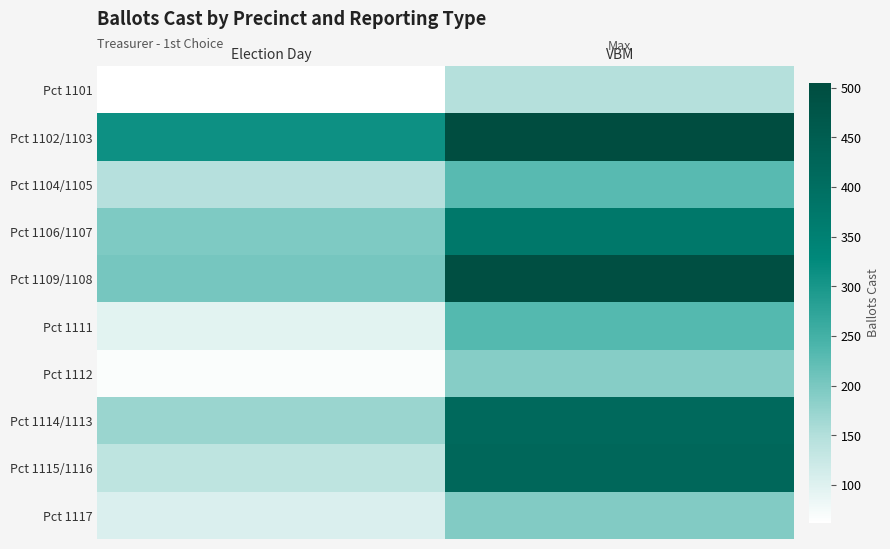

Reading left to right, extract all data points from this chart.

Pct 1101: Election Day=62	VBM=148
Pct 1102/1103: Election Day=312	VBM=505
Pct 1104/1105: Election Day=146	VBM=229
Pct 1106/1107: Election Day=196	VBM=375
Pct 1109/1108: Election Day=203	VBM=495
Pct 1111: Election Day=95	VBM=233
Pct 1112: Election Day=68	VBM=190
Pct 1114/1113: Election Day=172	VBM=414
Pct 1115/1116: Election Day=138	VBM=419
Pct 1117: Election Day=105	VBM=192